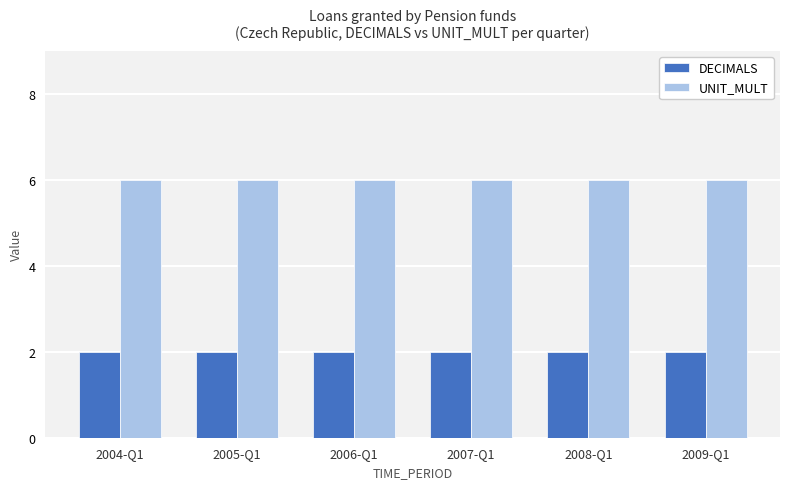

How many bars are there in total?

12